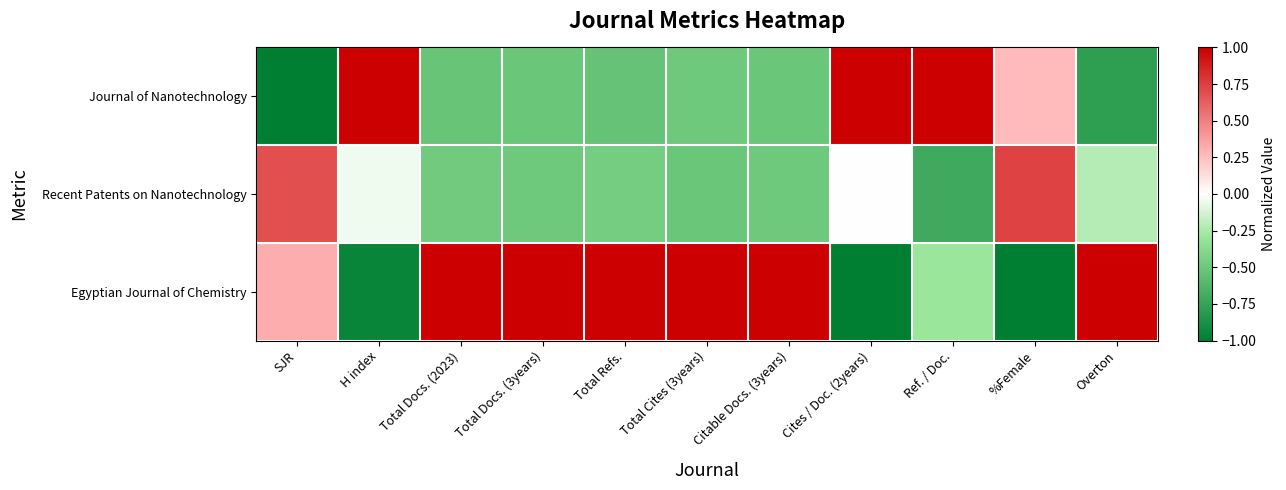

Rank the series by their maximum value, from lowest to highest.

Recent Patents on Nanotechnology, Journal of Nanotechnology, Egyptian Journal of Chemistry